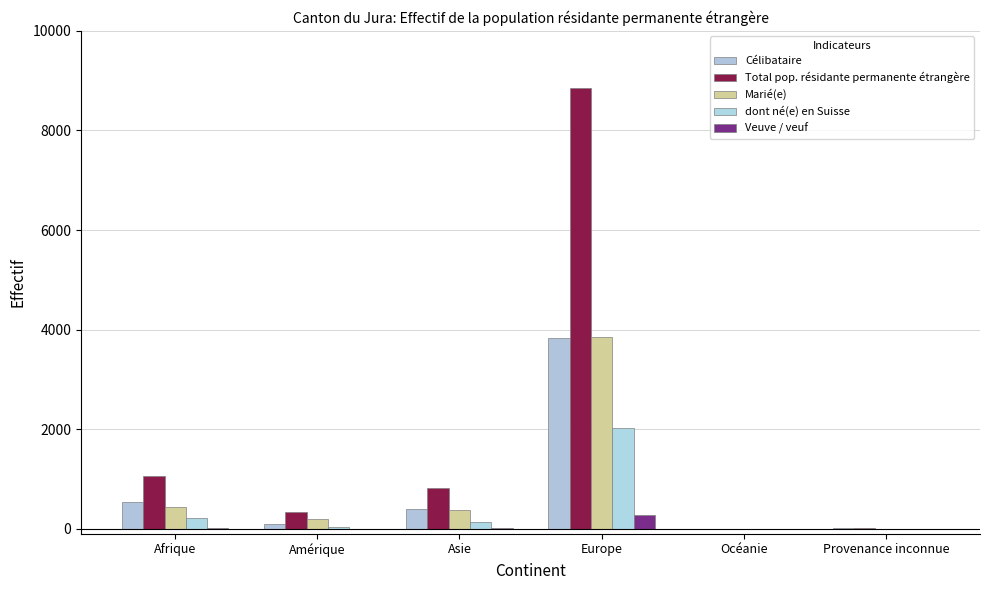

Are the bars grouped side by side (vs. stacked)?

Yes